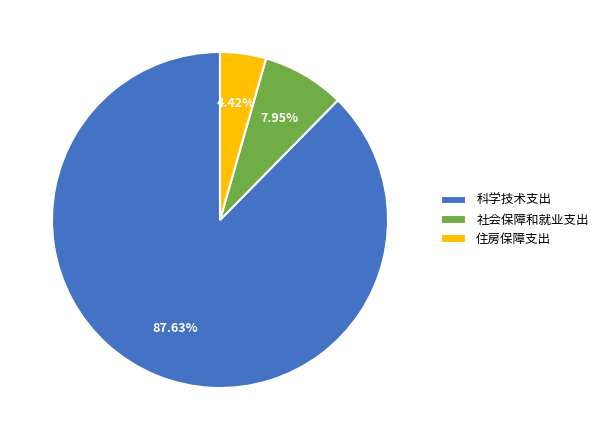

To the nearest percent, what percentage of the pie is 社会保障和就业支出?

8%